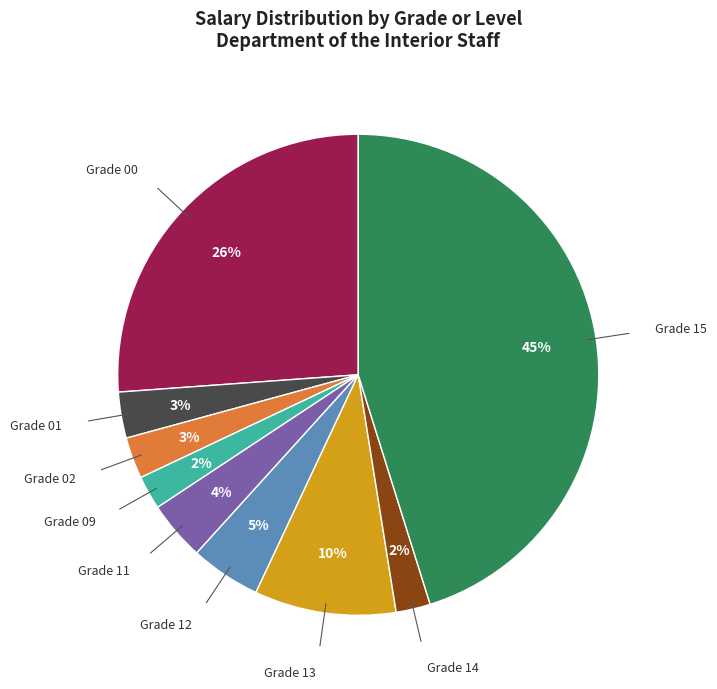

To the nearest percent, what is the average slice percentage?

11%